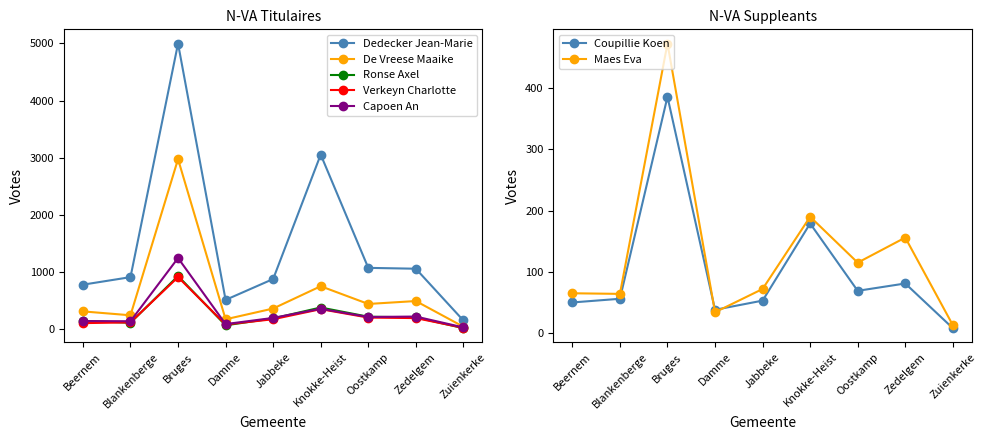

Which series has the largest total across all categories?

Dedecker Jean-Marie